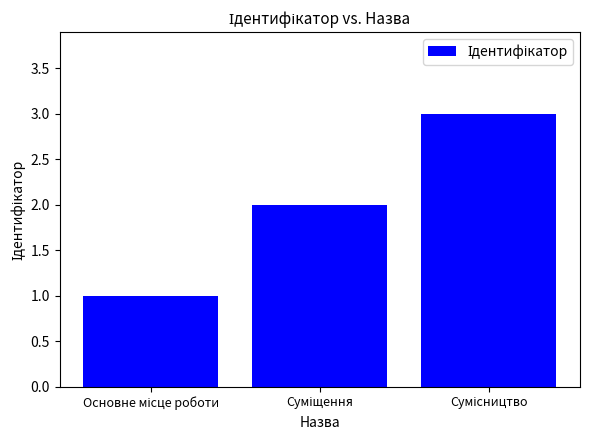

What is the greatest value displayed?

3